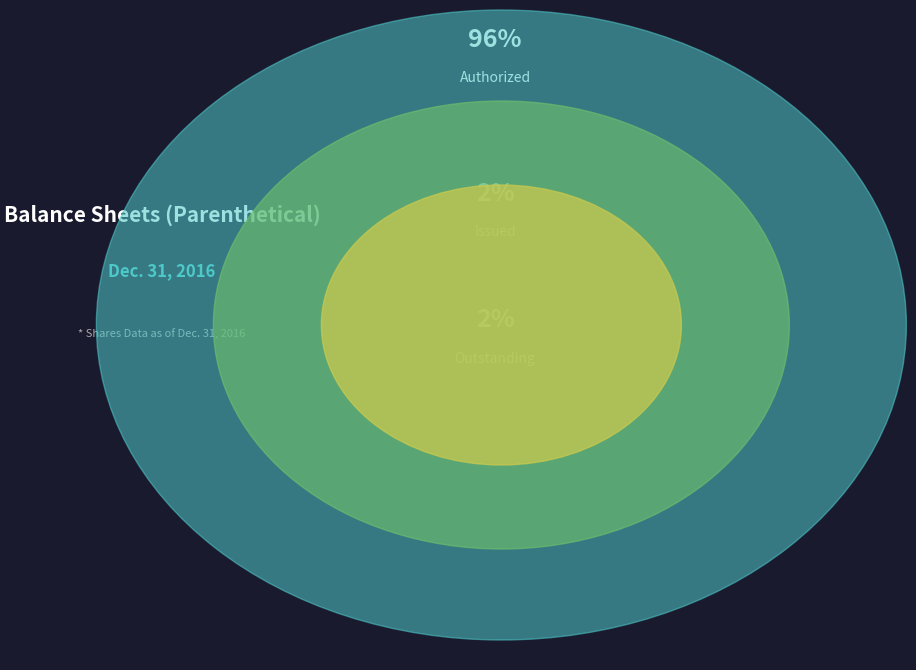

Approximately how many times larger is the value at Common stock, shares authorized compared to Common stock, shares issued?

50.0